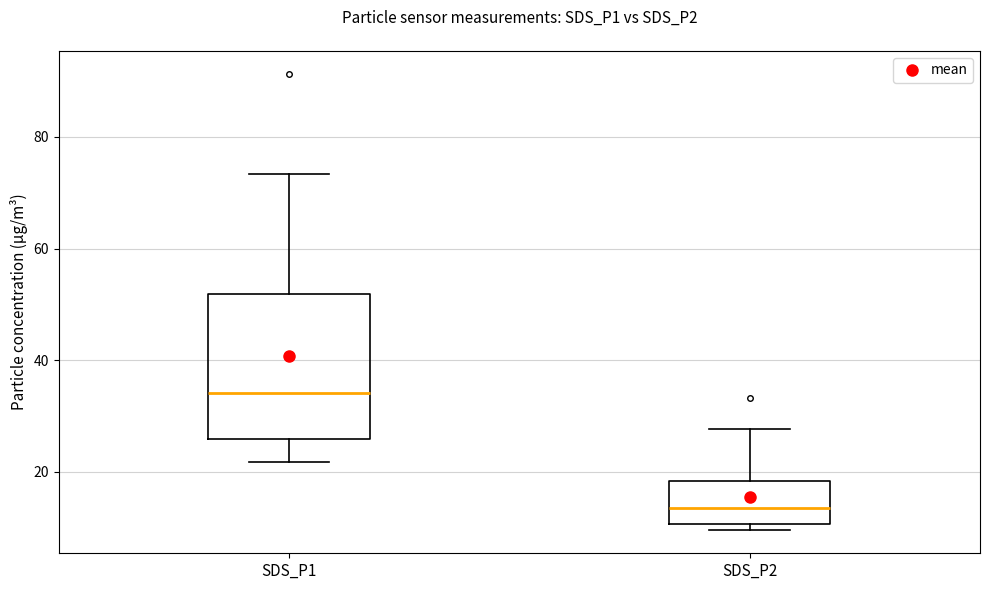

Which box is the tallest, from its lower edge to its upper edge?

SDS_P1